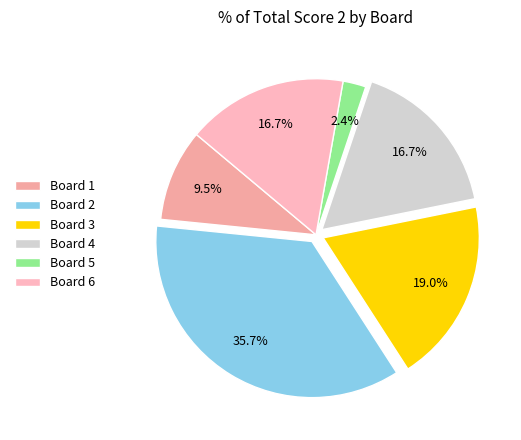

Which category has the biggest portion of the pie?

Board 2